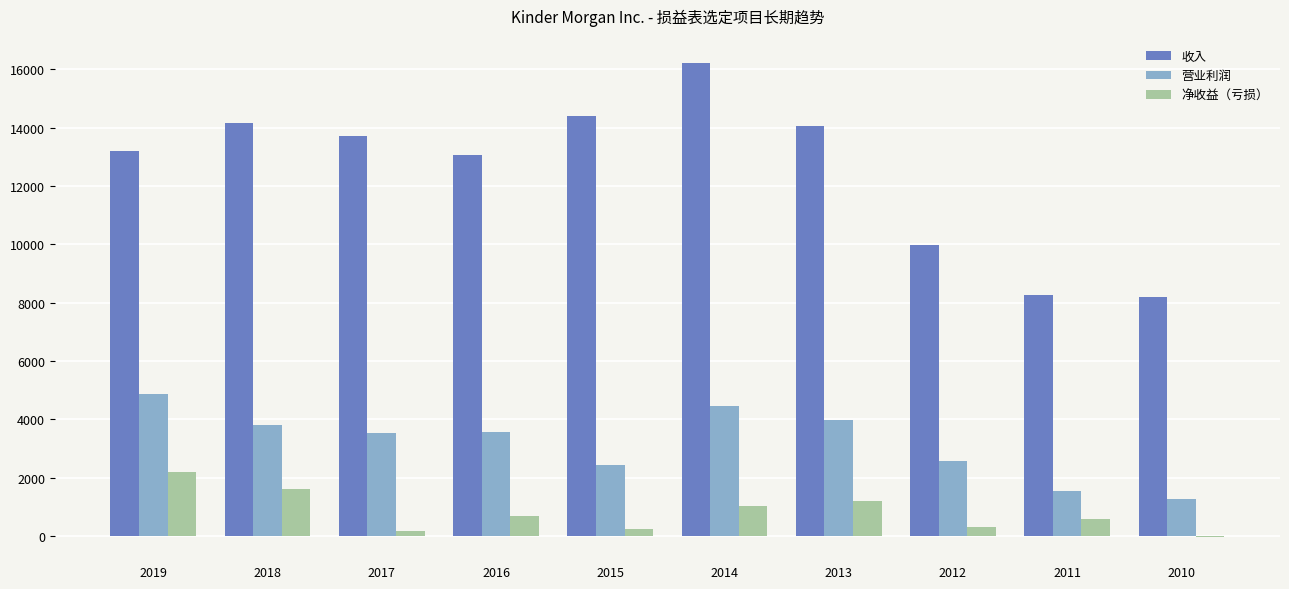

At which category is the sum across all series the highest?

2014